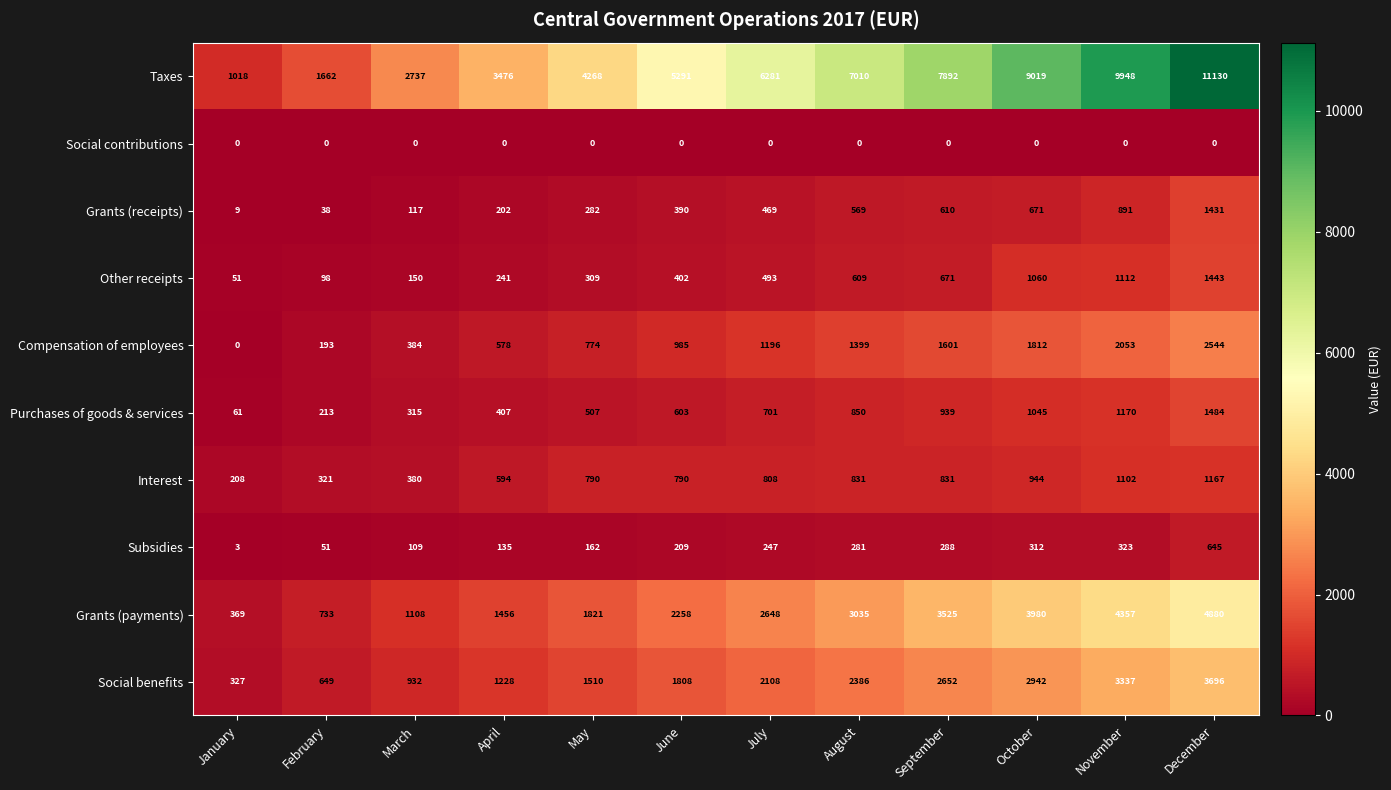

Which series has the largest total across all categories?

Taxes